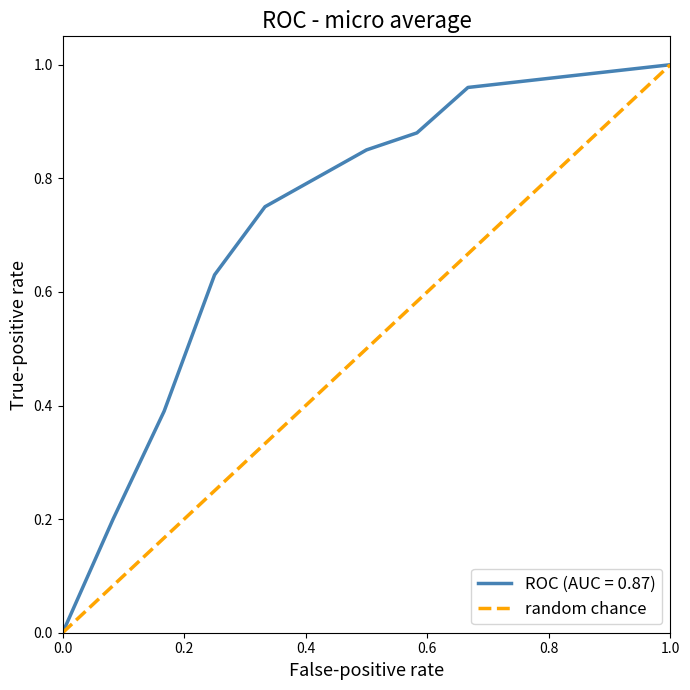

The value of ROC (AUC = 0.87) at 1.0 is 0.4. True or false?

False